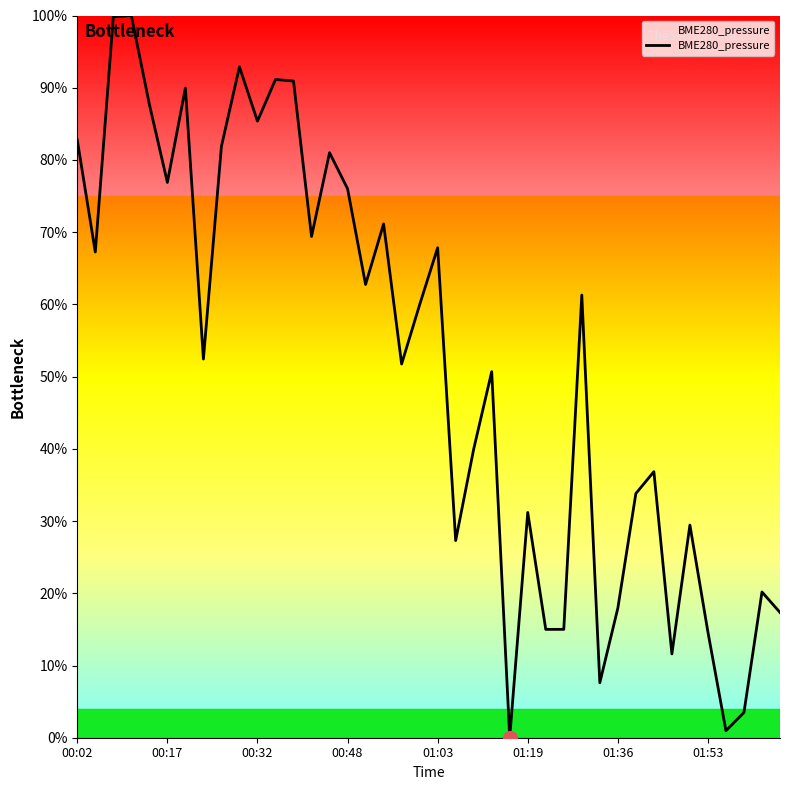

What is the maximum value shown in the chart?

100.0